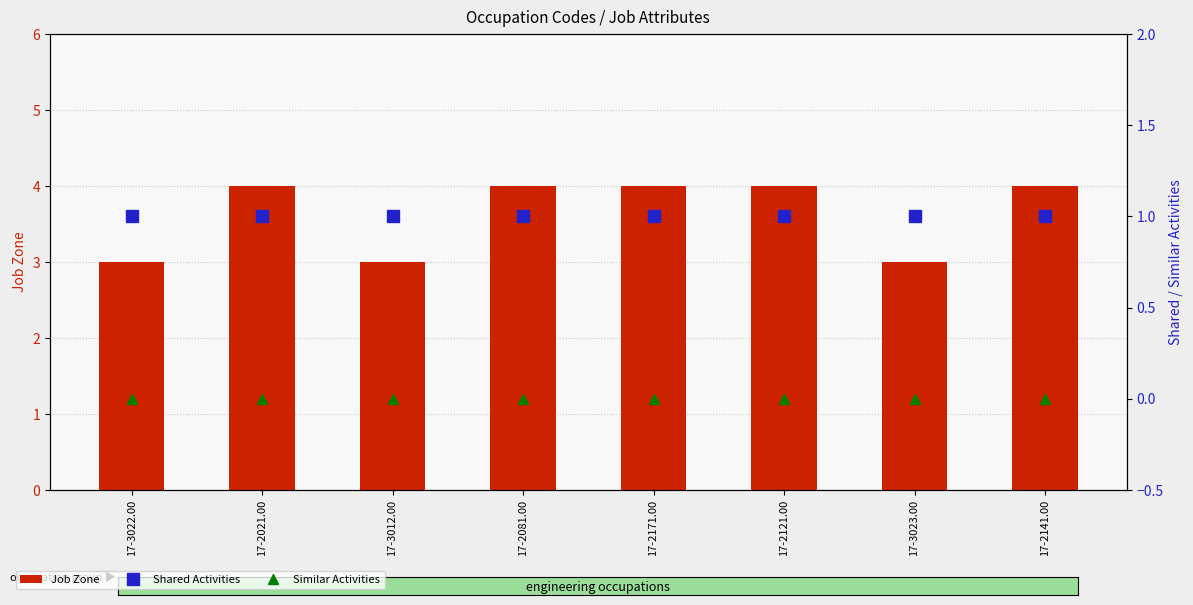

What is the value of the Shared Activities bar at the 1st from the left?

1